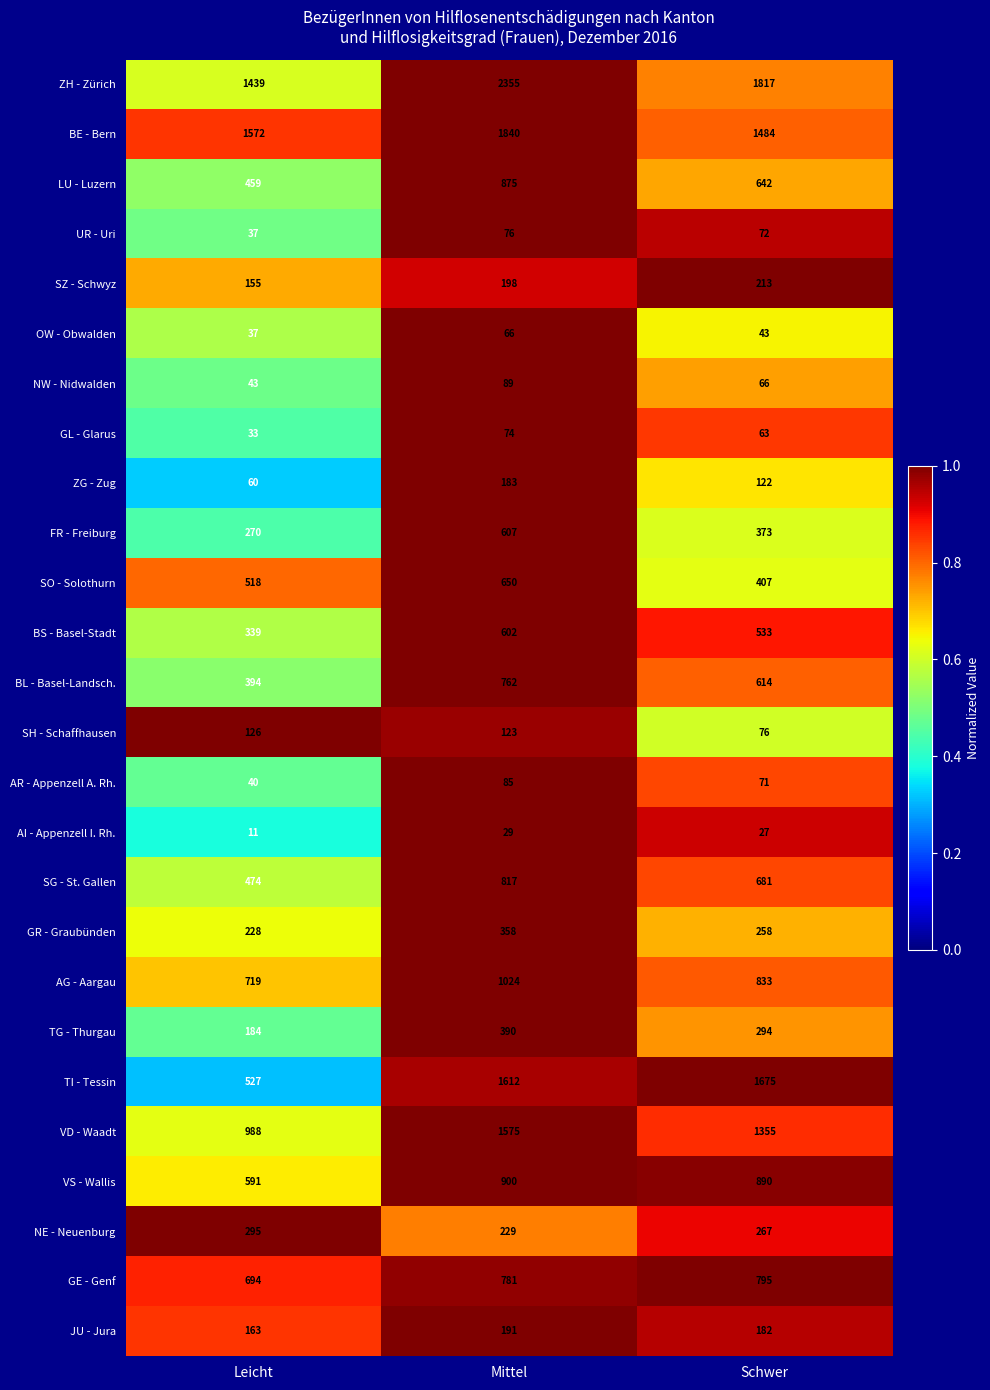

At which label is TG - Thurgau closest to 287?

Schwer